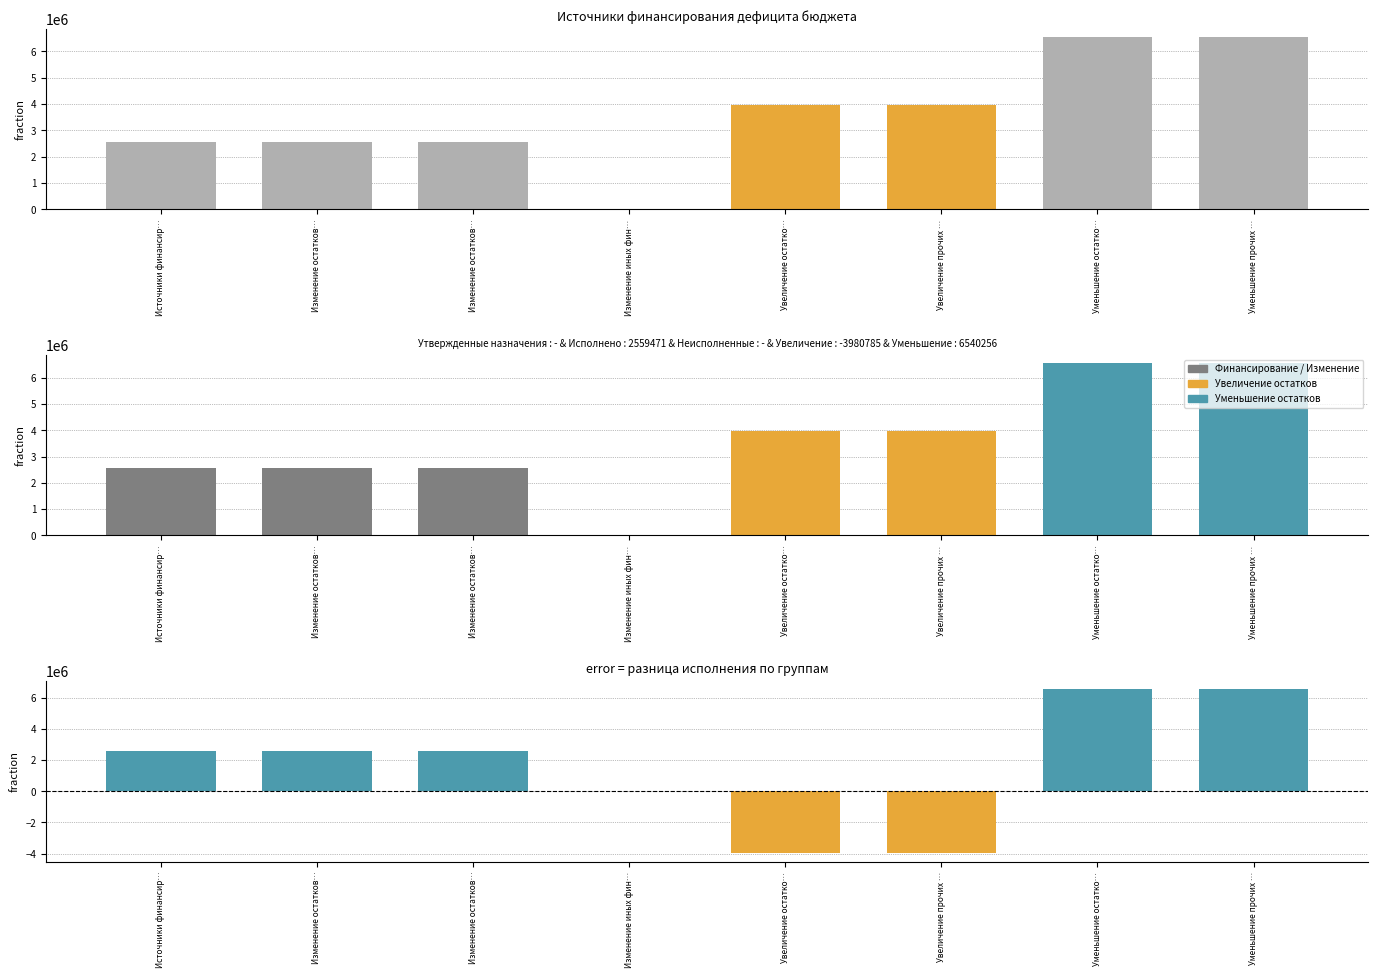

How many values in the Исполнено series exceed 3980785?

4